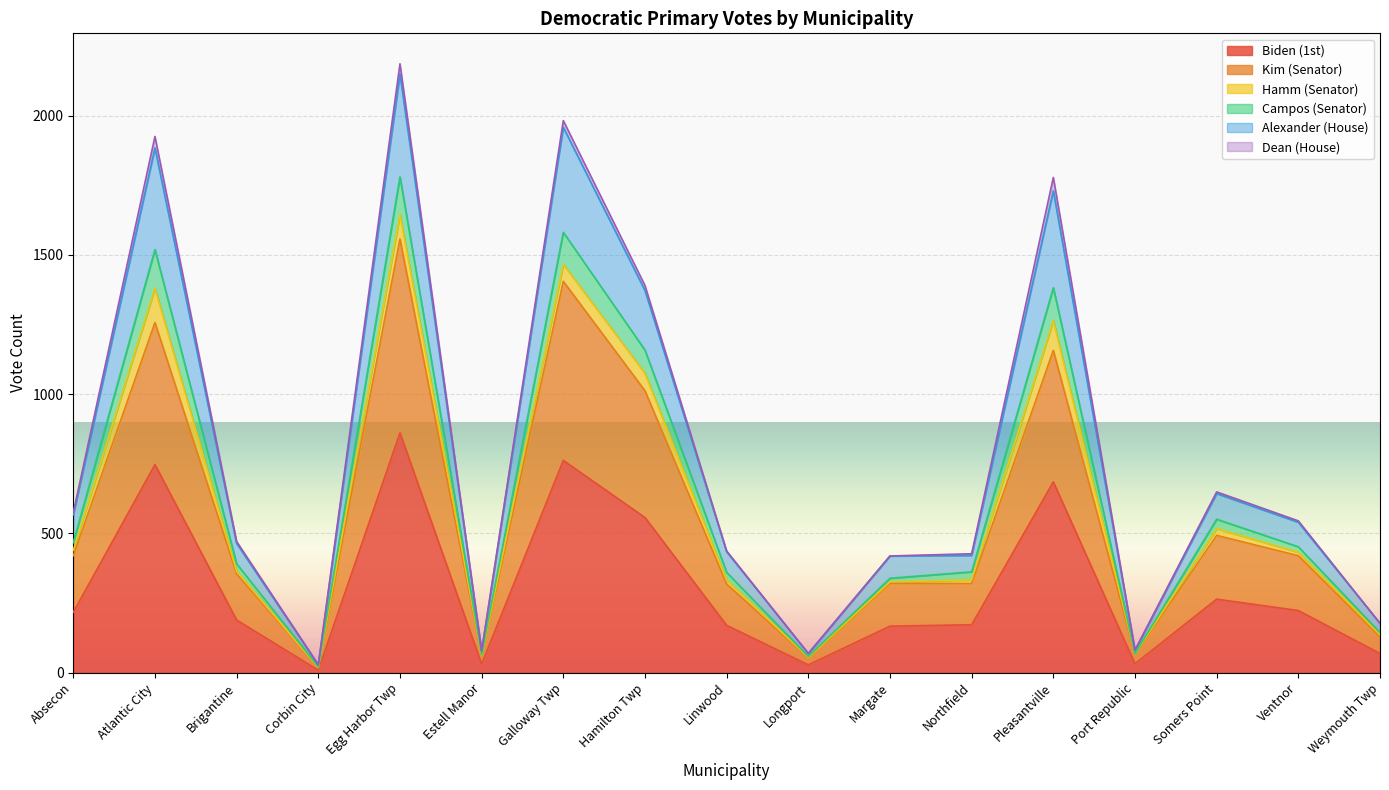

Which category has the highest value in the Biden (1st) series?

Egg Harbor Twp